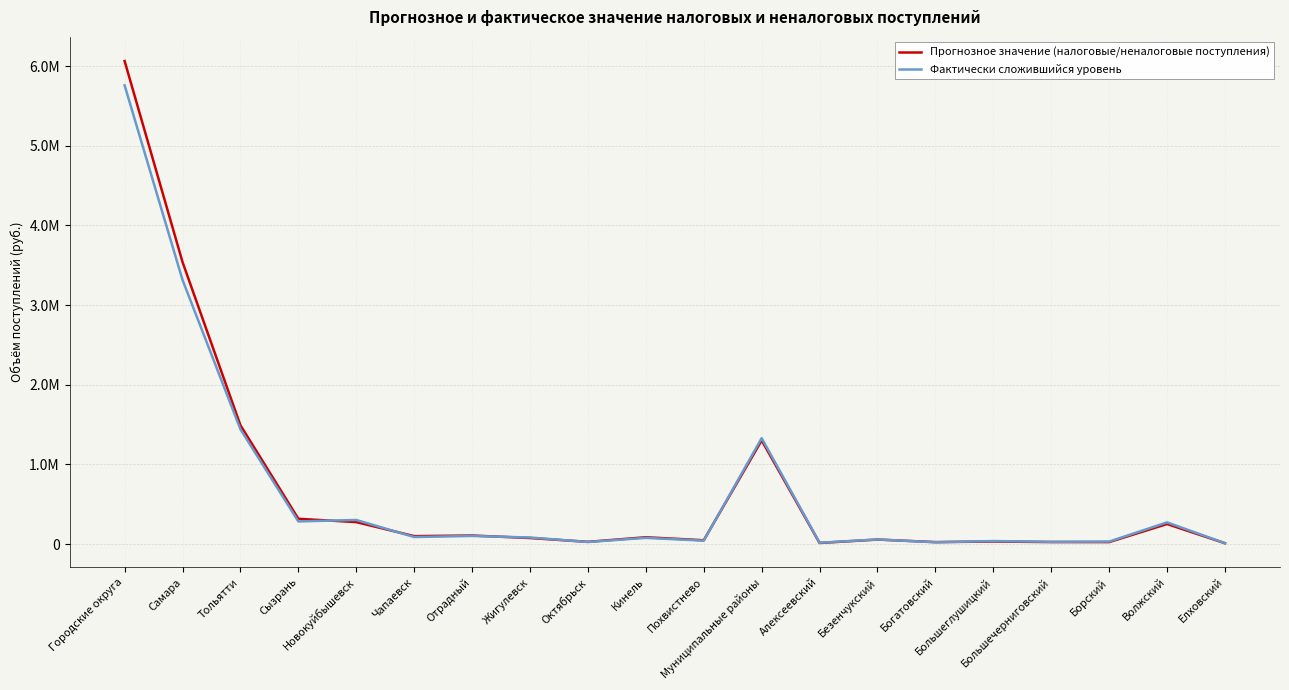

What are all the series names shown in the legend?

Прогнозное значение (налоговые/неналоговые поступления), Фактически сложившийся уровень